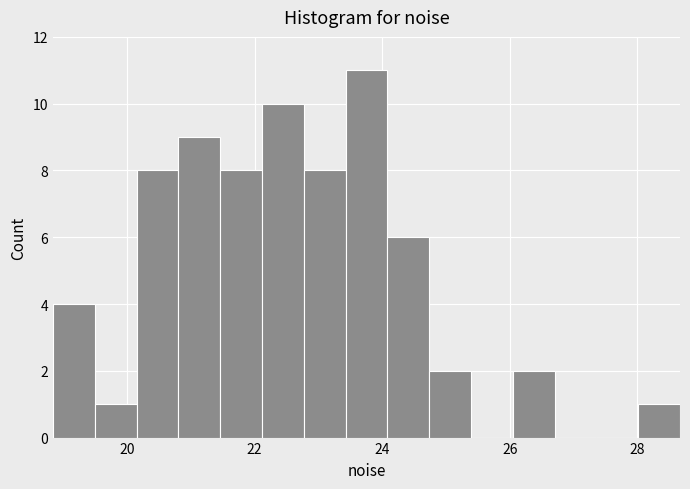

Around what value on the x-axis is the tallest bar? Give the approximate position of its centre, as read against the axis.

23.8